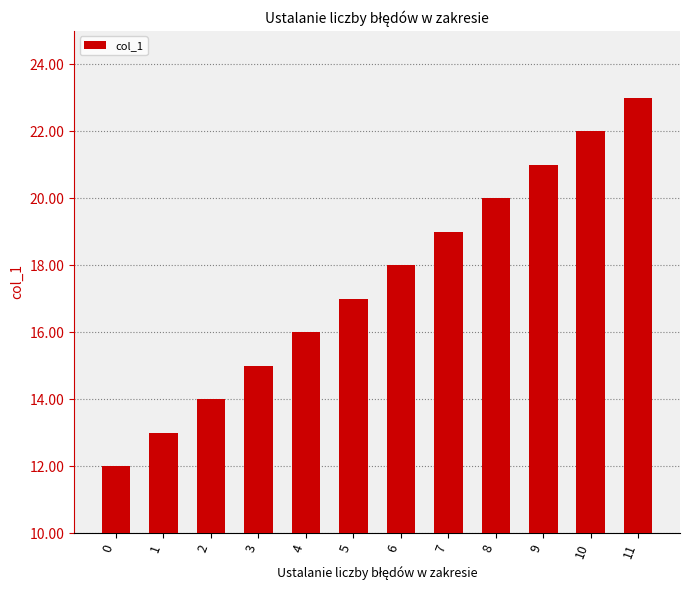

Reading left to right, transcribe all the data shown in this chart.

0=12	1=13	2=14	3=15	4=16	5=17	6=18	7=19	8=20	9=21	10=22	11=23